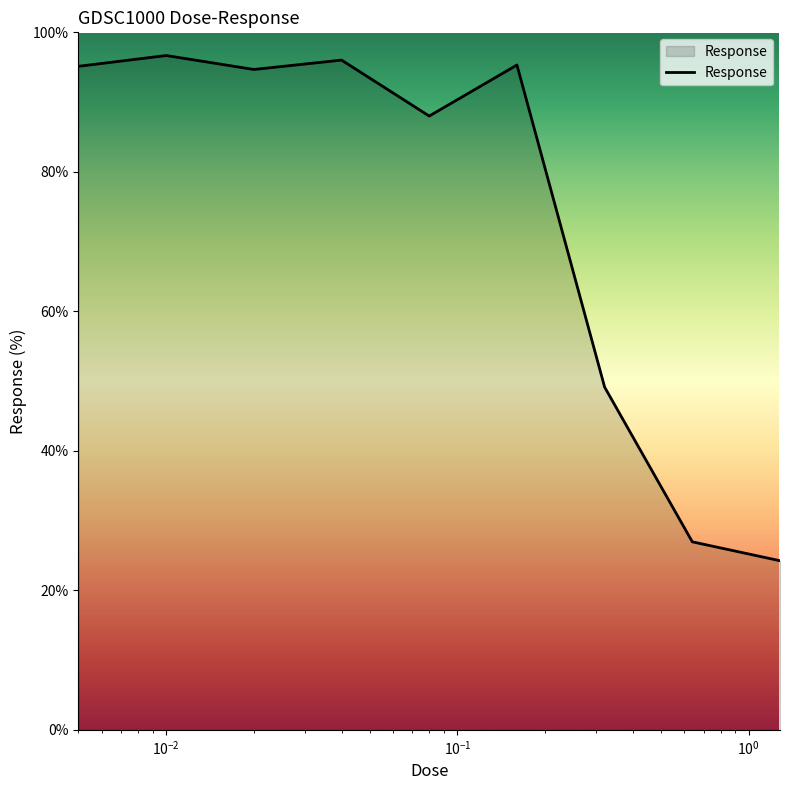

What is the difference between the maximum and minimum values?

72.4